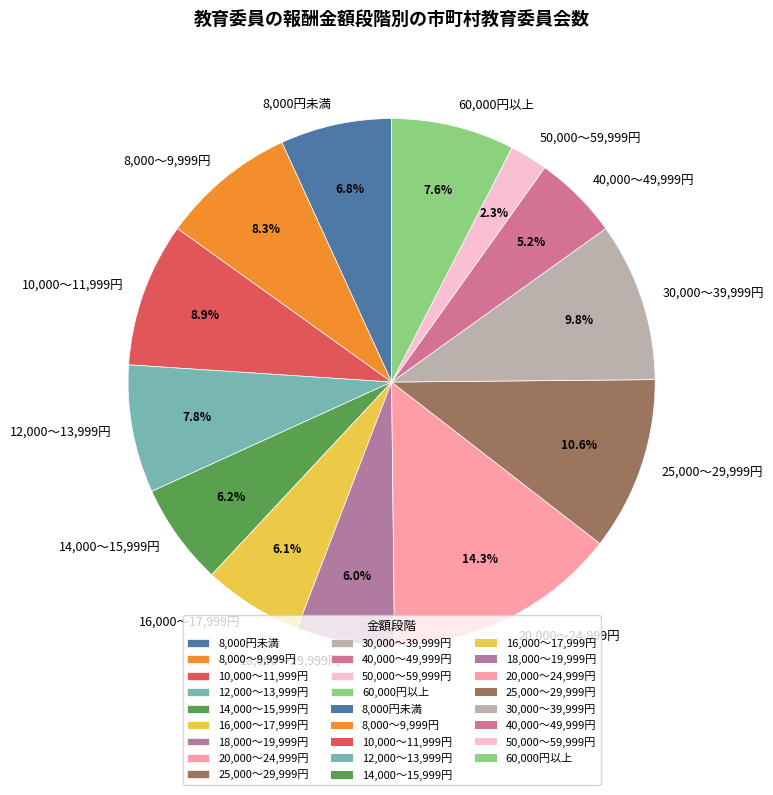

Is there a majority slice in this chart?

No